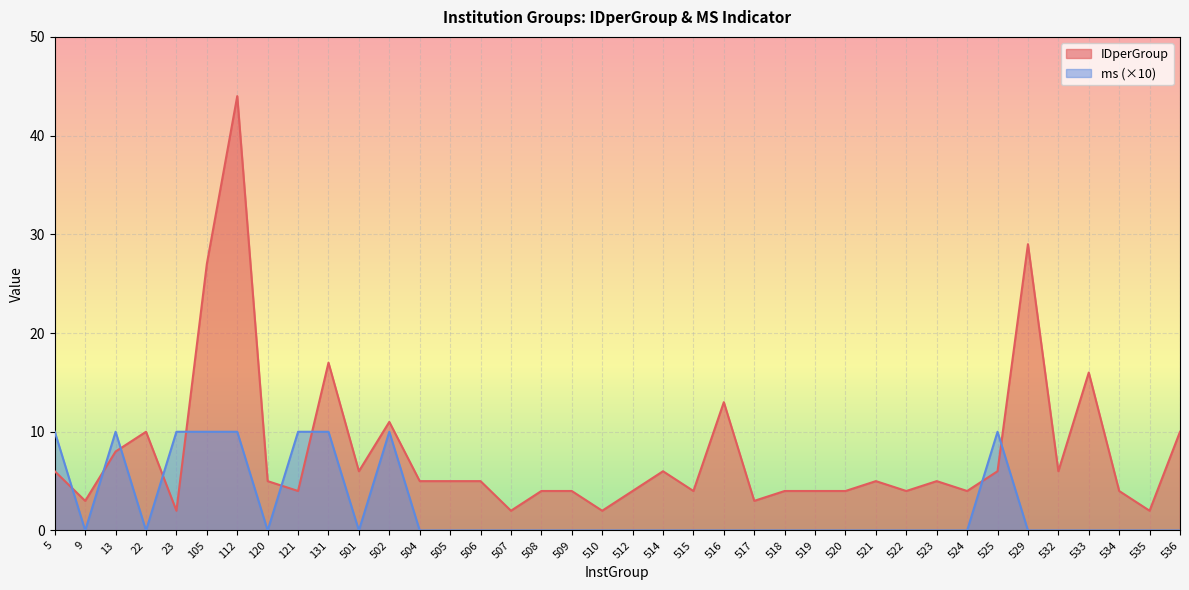

How many series are shown in this chart?

2